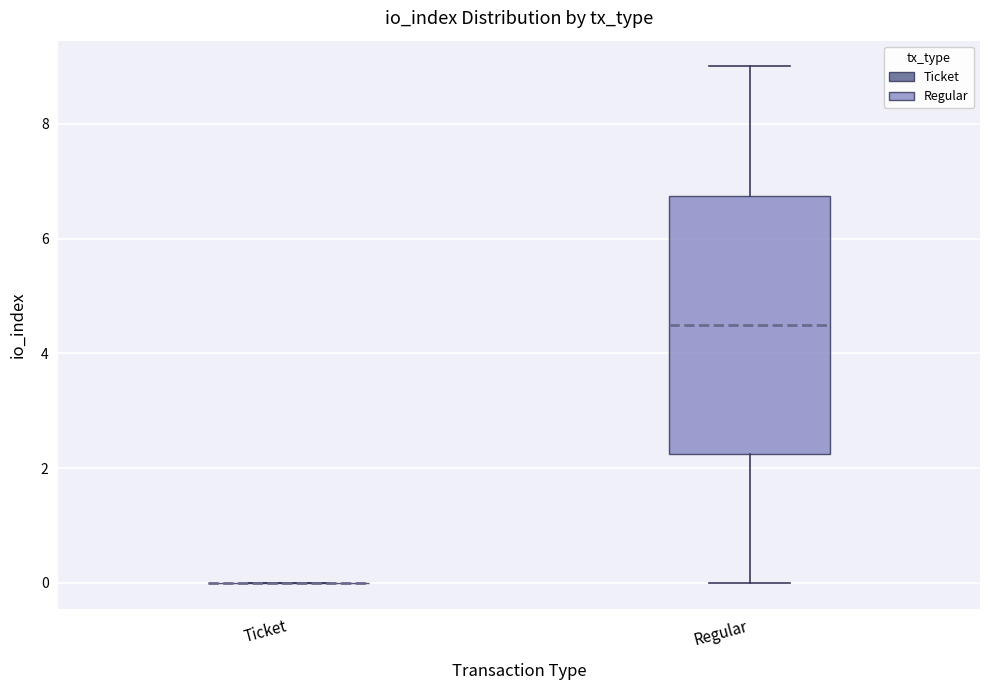

Where does the lower whisker of the box for Regular end on the y-axis? The values are not printed on the chart, so give them approximately, as read against the axis.

0.0